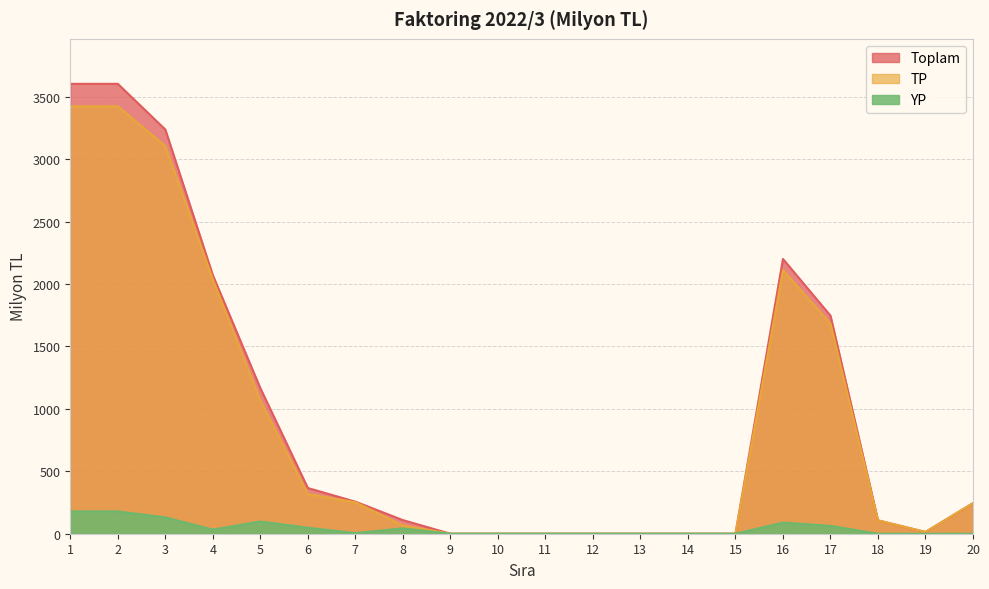

Rank the series at 10 from lowest to highest value.

Toplam, TP, YP